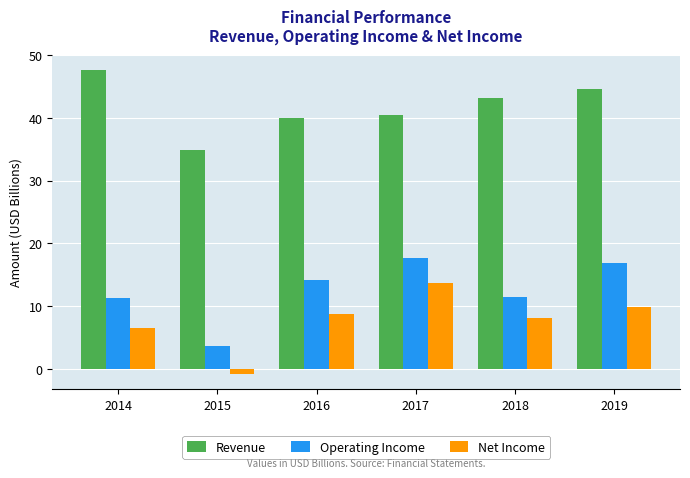

What is the highest value of the Net Income series?

13.6